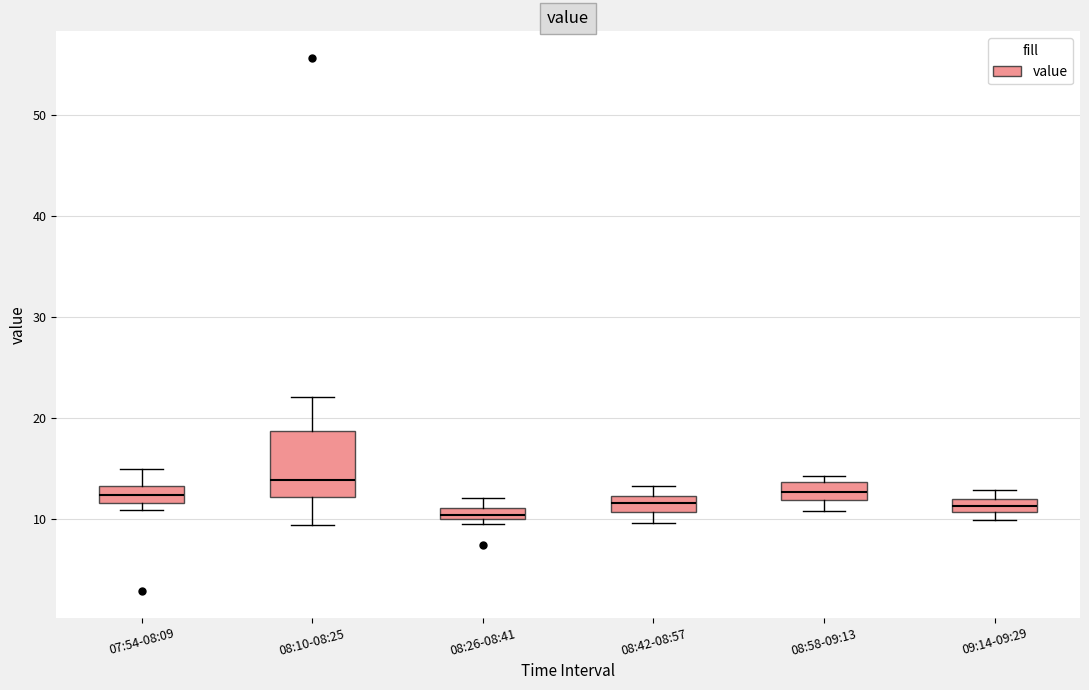

Comparing the boxes themselves (not the whiskers), which one is the tallest?

08:10-08:25